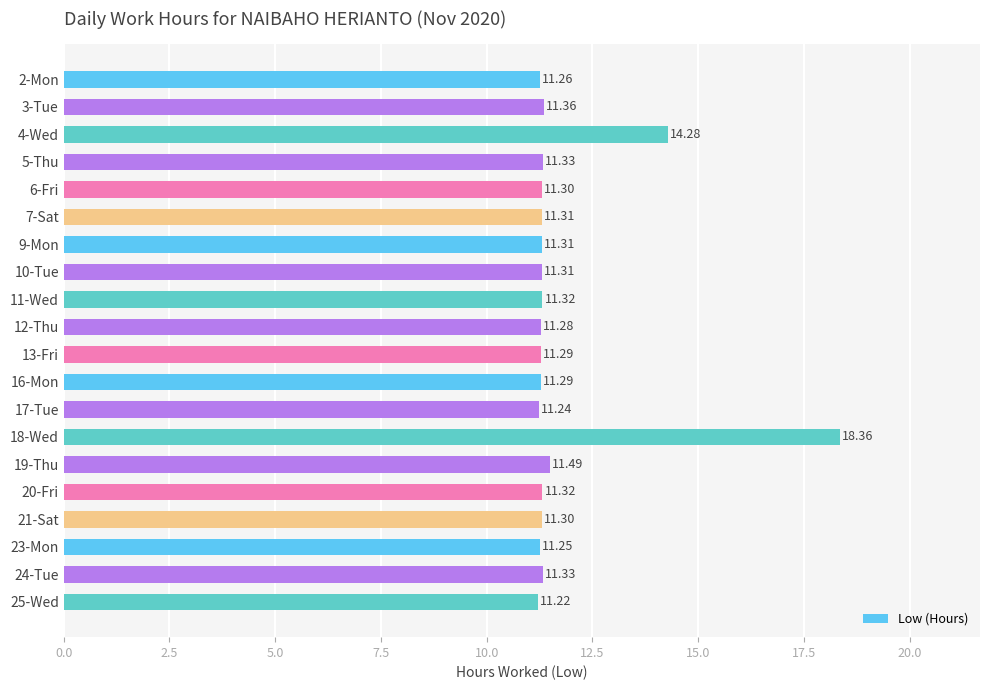

What is the maximum value shown in the chart?

18.4